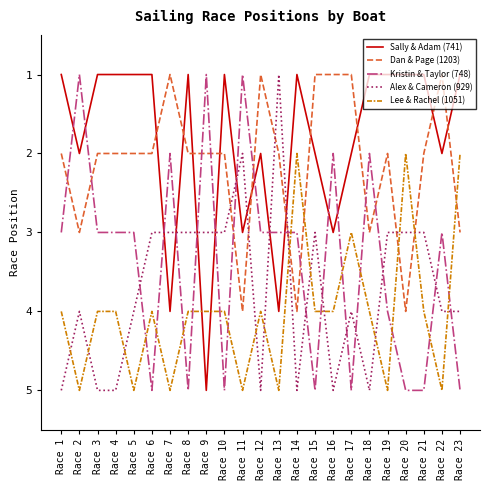

What is the greatest value displayed?

5